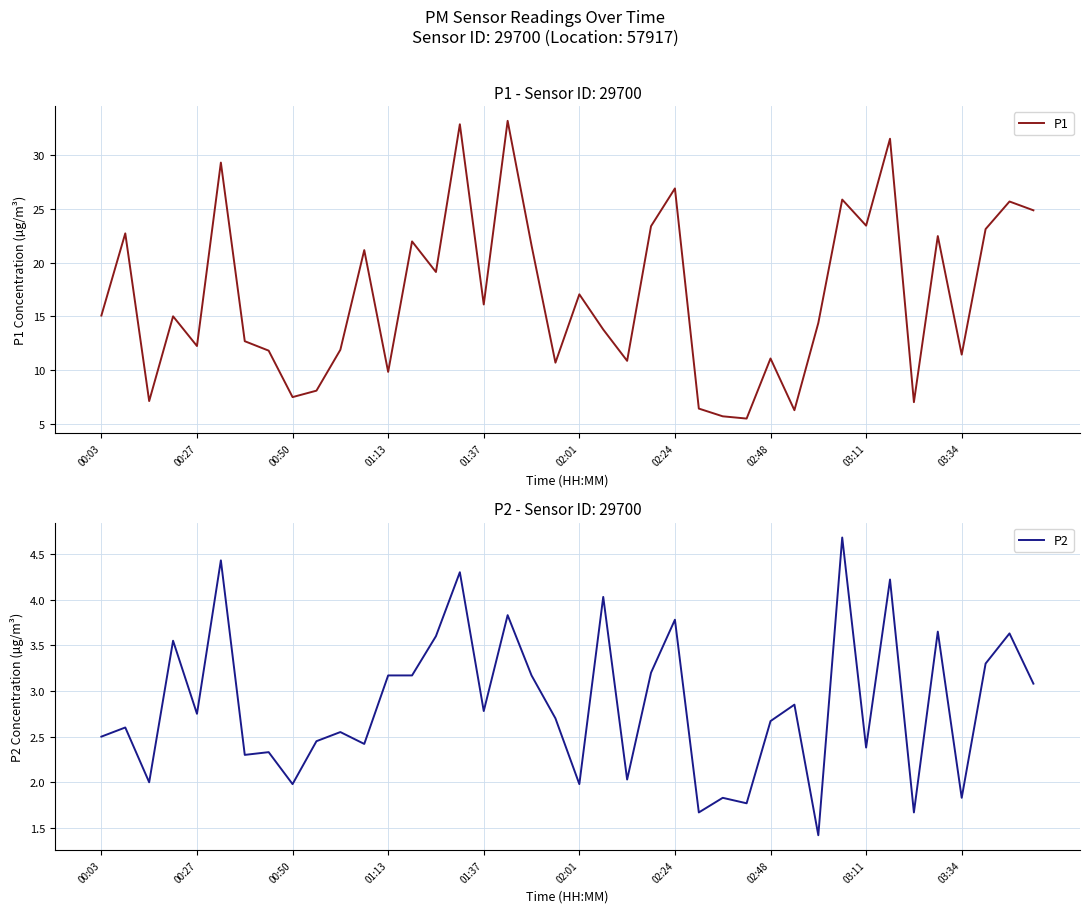

True or false: P1 and P2 intersect in this chart.

False